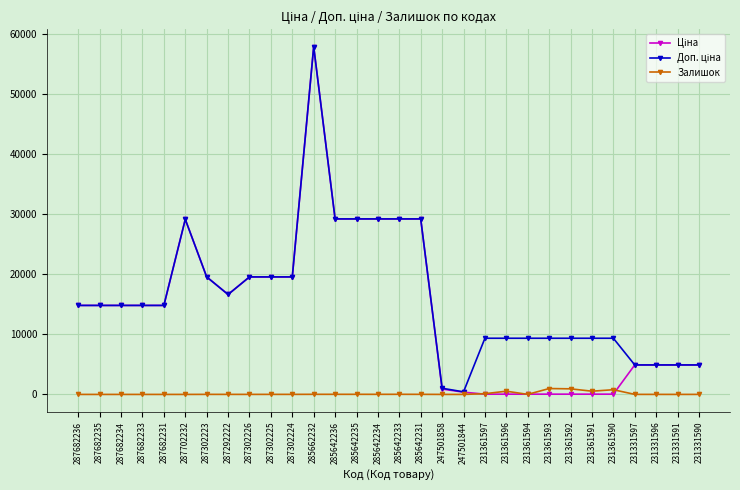

What is the total value across all series at 231331596?

9810.4